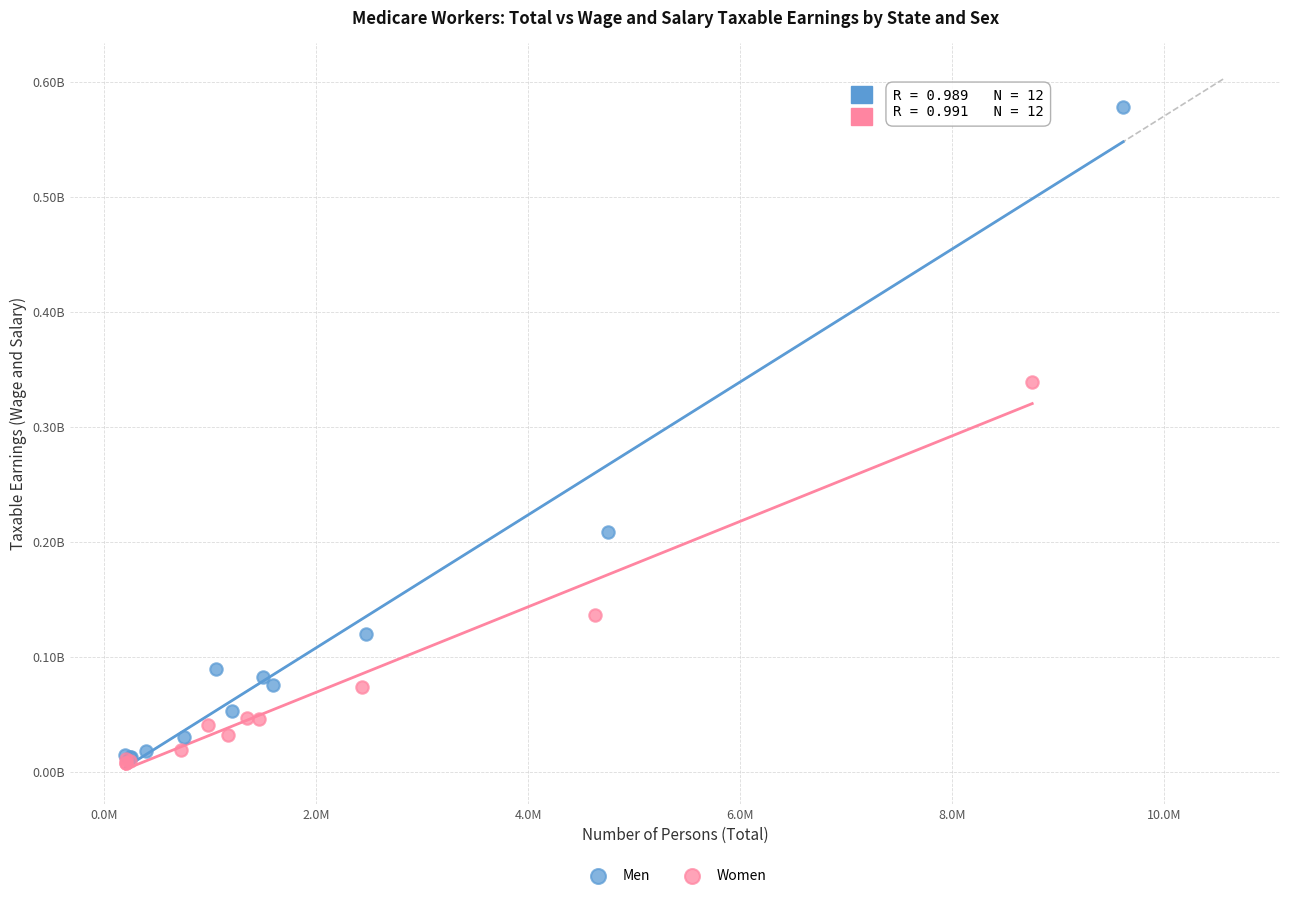

Which series contains the highest Y value?

Men